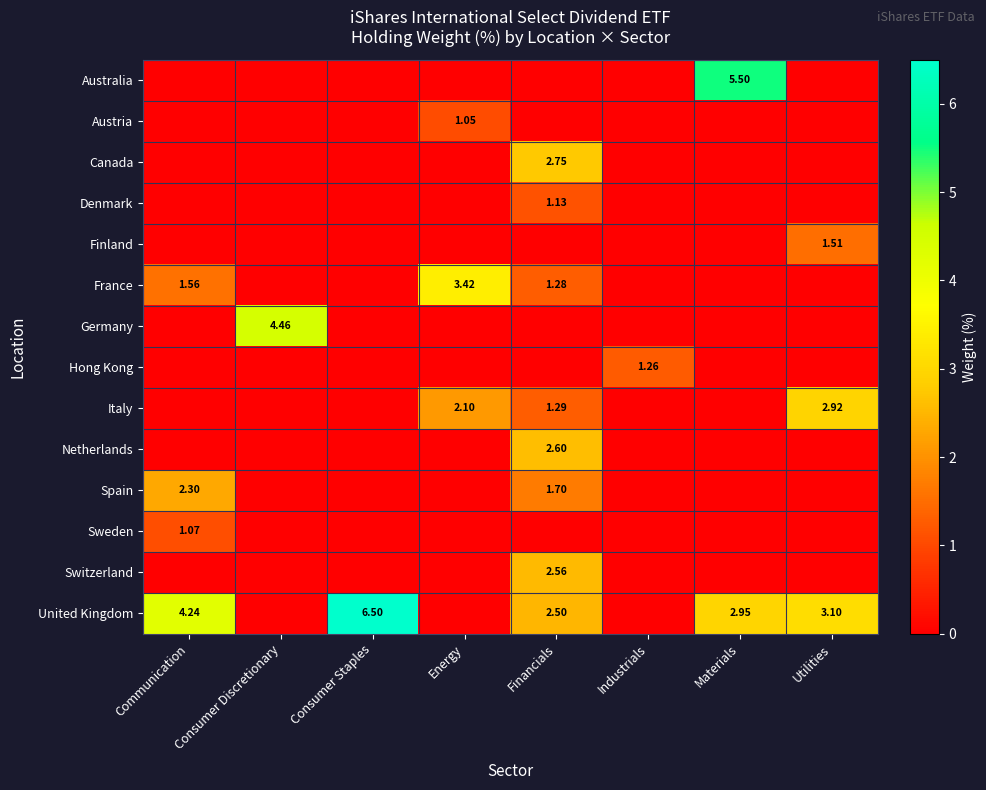

Is the value of Australia at Financials greater than the value of Spain at Energy?

No